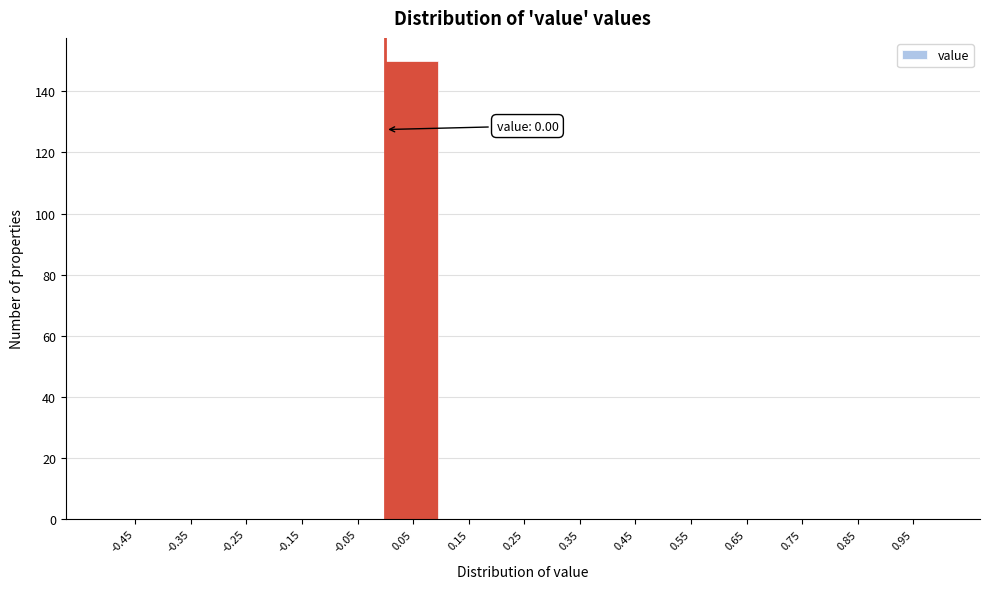

Over which range of the x-axis is the bar tallest?

0.0 to 0.1